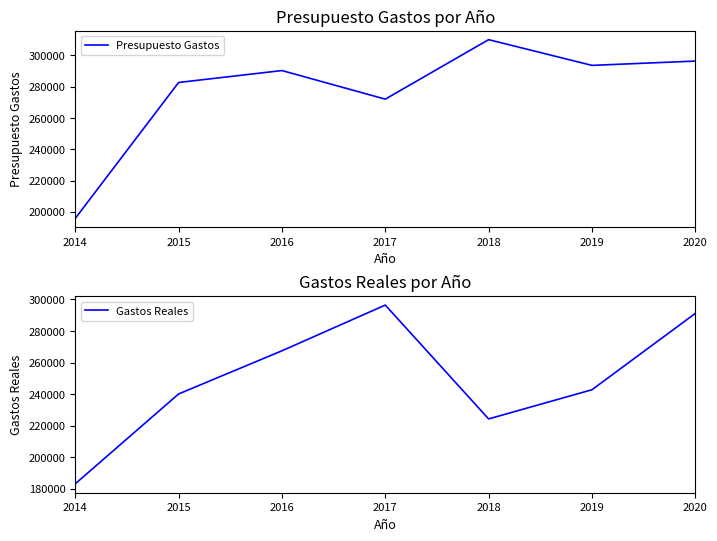

How many lines are shown in the chart?

2